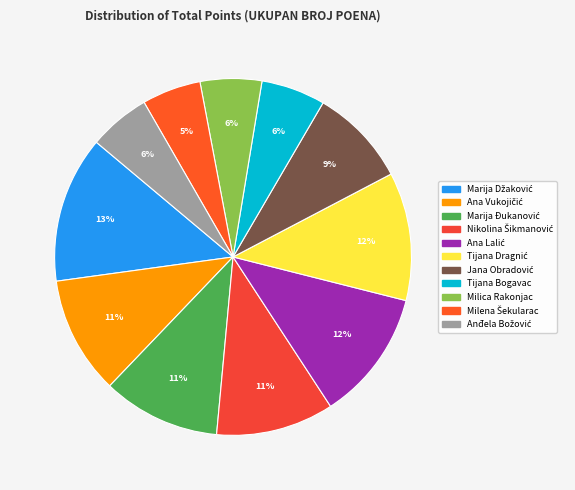

Count the number of slices in the pie.

11